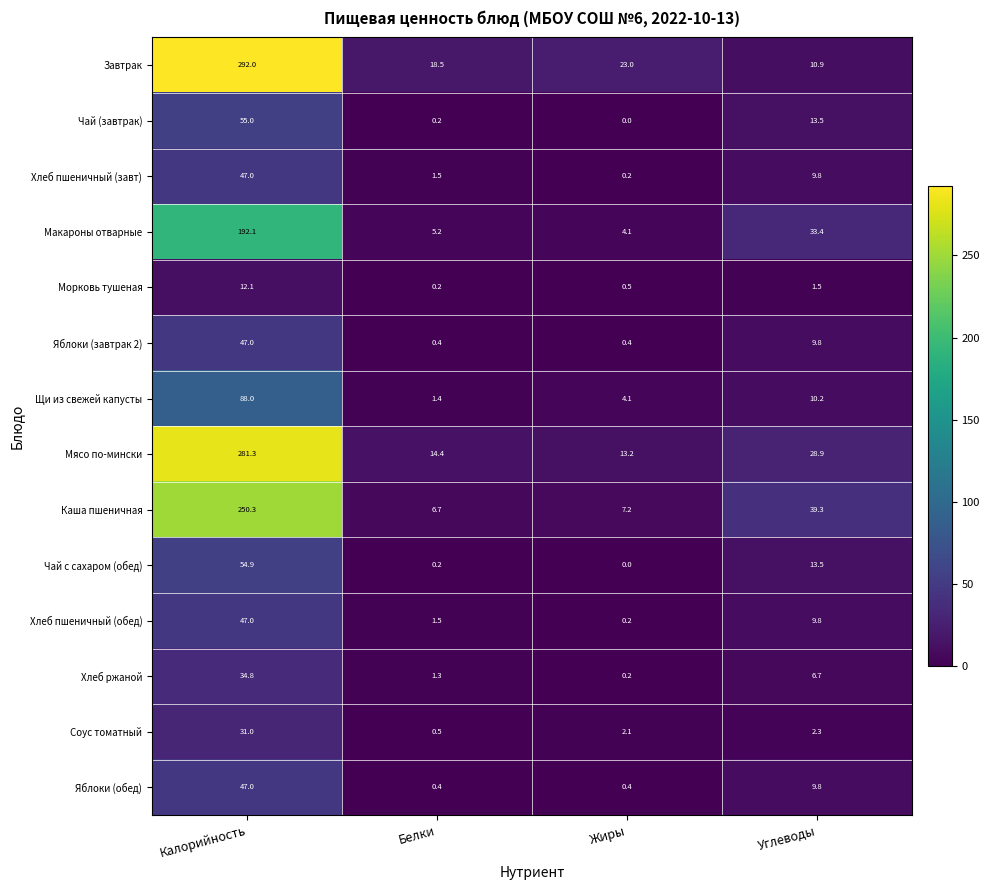

At which label does Яблоки (завтрак 2) first exceed 9?

Калорийность